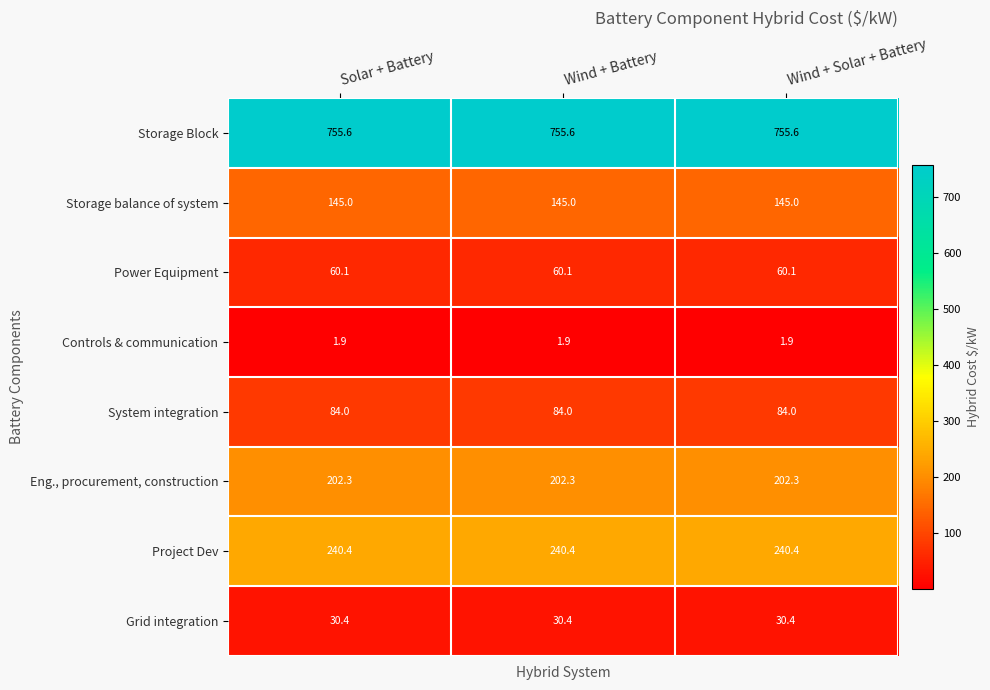

What is the maximum value shown in the chart?

755.6